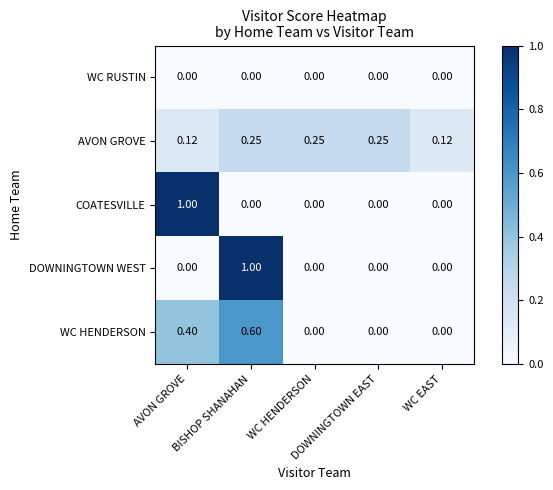

At how many categories does at least one series exceed 0?

5